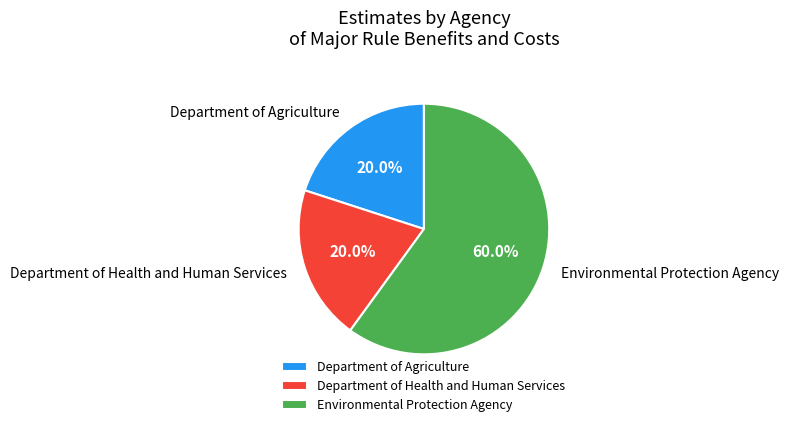

Which has a higher value, Department of Health and Human Services or Environmental Protection Agency?

Environmental Protection Agency